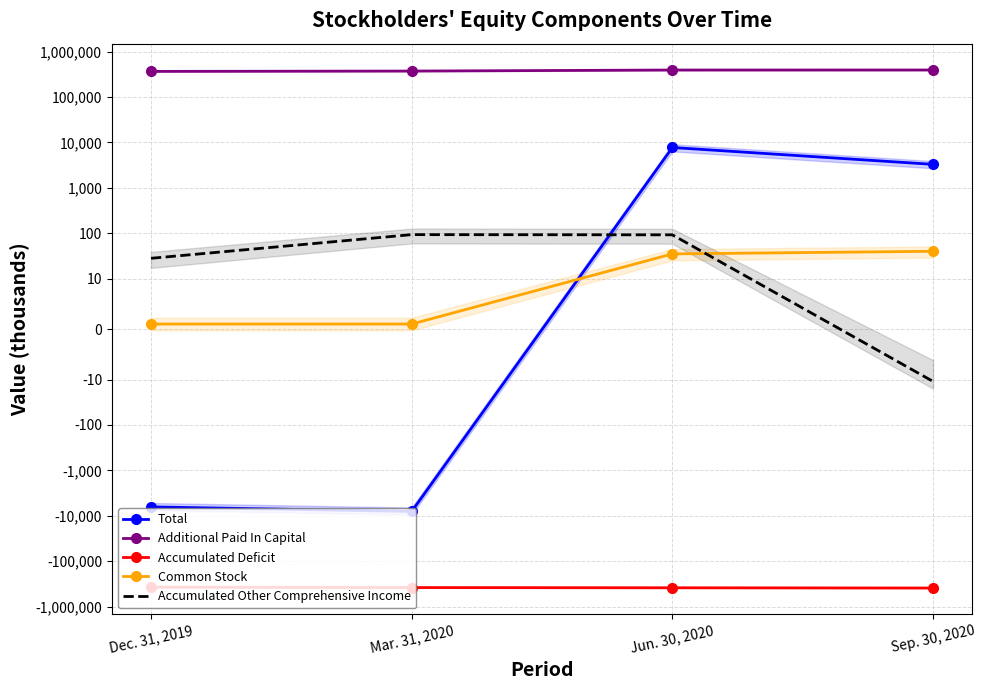

Count the number of categories in the chart.

4